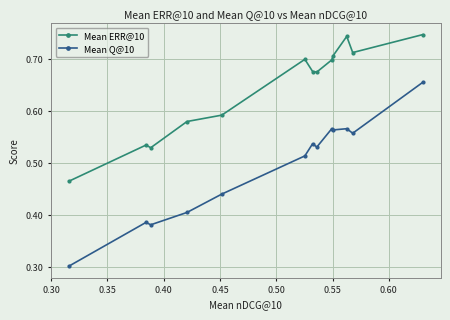

List the series in order of their peak value, highest first.

Mean ERR@10, Mean Q@10